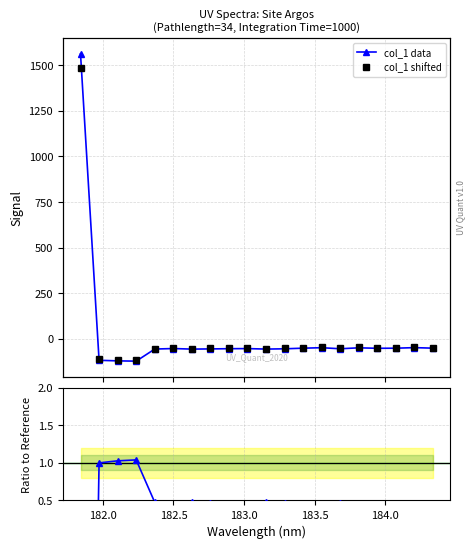

How many data points in col_1 shifted are less than -50?

12